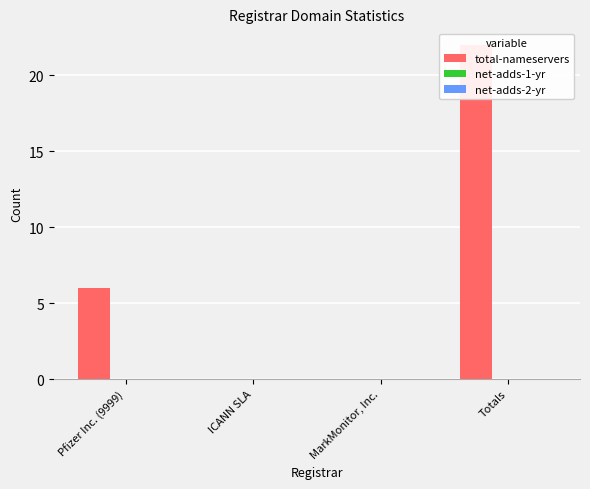

What is the total value across all series at Pfizer Inc. (9999)?

6